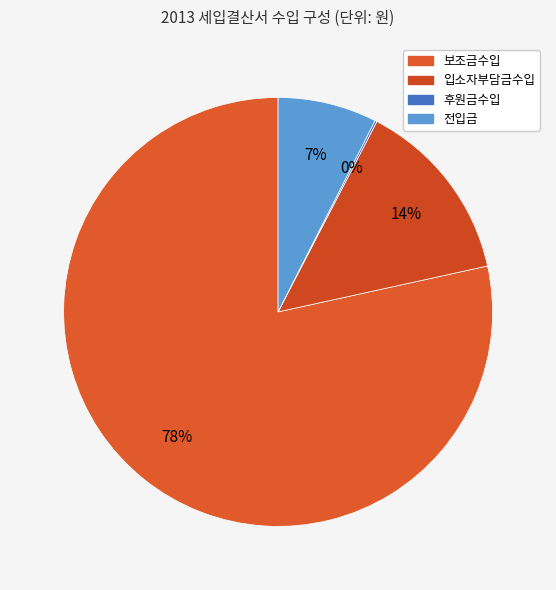

Rank the categories by value from highest to lowest.

보조금수입, 입소자부담금수입, 전입금, 후원금수입